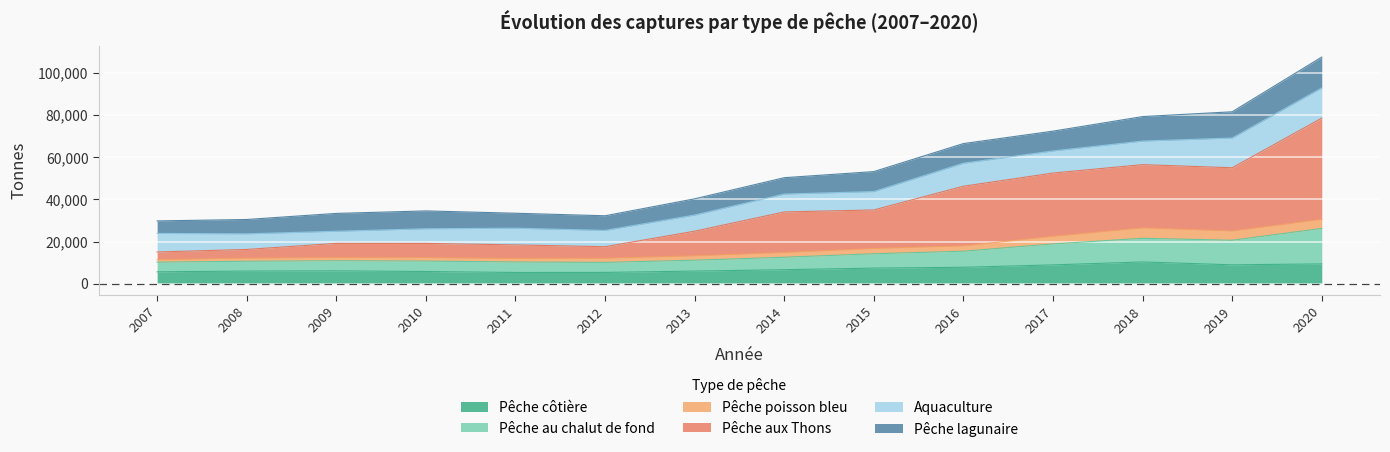

At which label does Pêche au chalut de fond reach its minimum?

2012